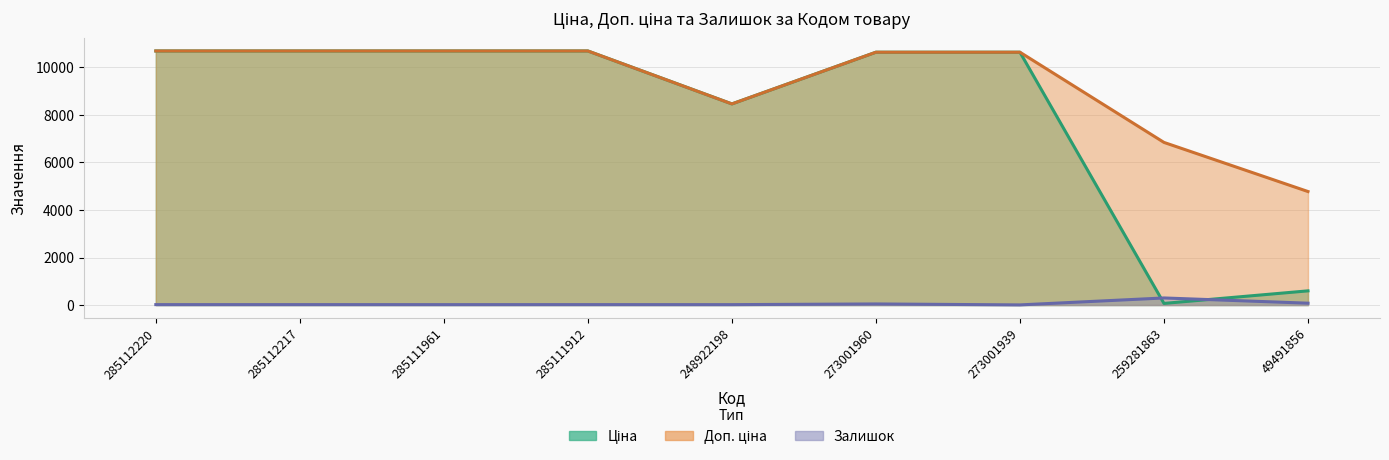

How many data points in Залишок (лінія) are less than 18?

3